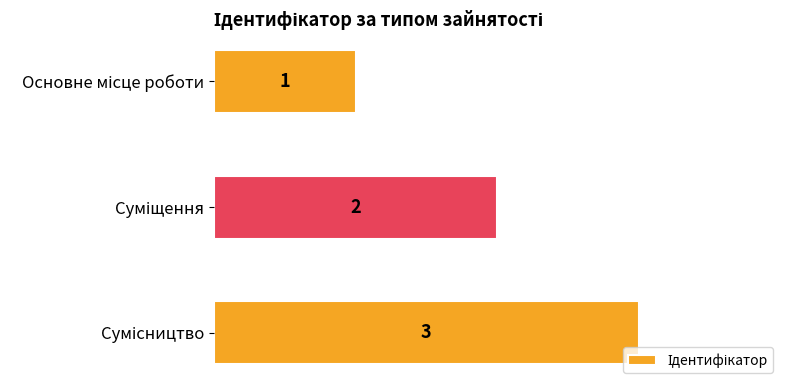

What is the sum of all values?

6